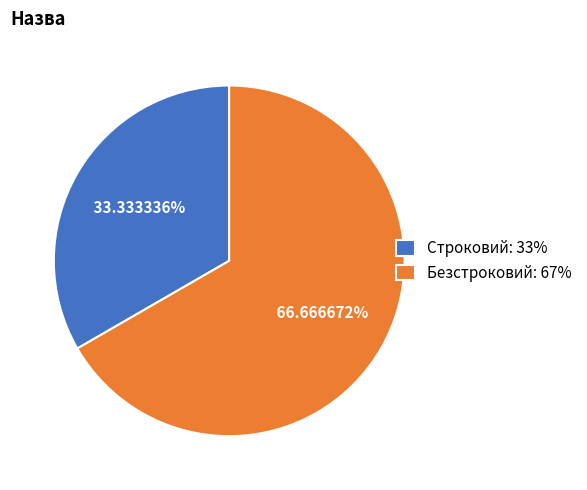

Is there any slice that represents more than half of the pie?

Yes